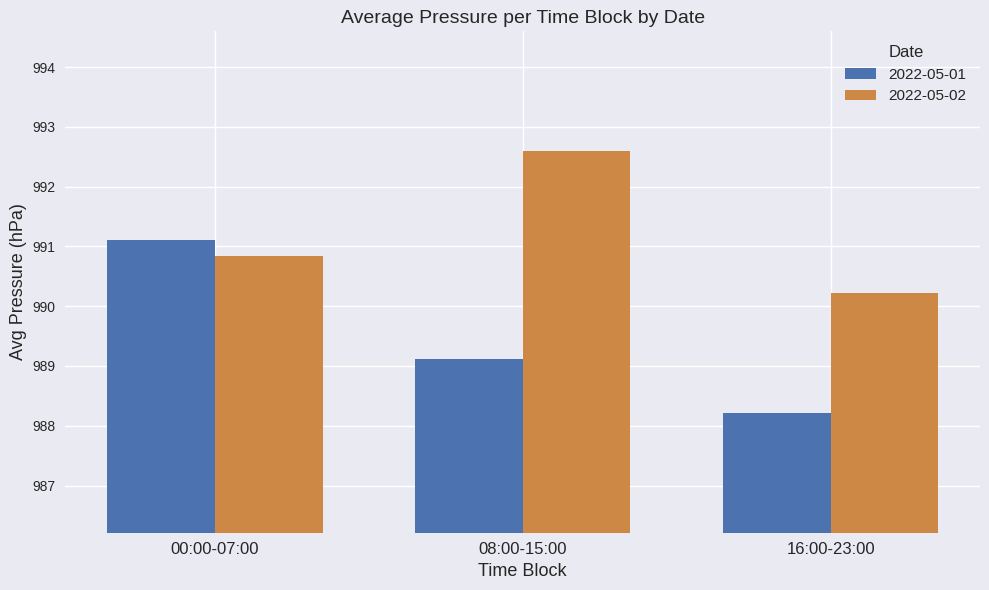

Read the 2022-05-02 value at 16:00-23:00.

990.2